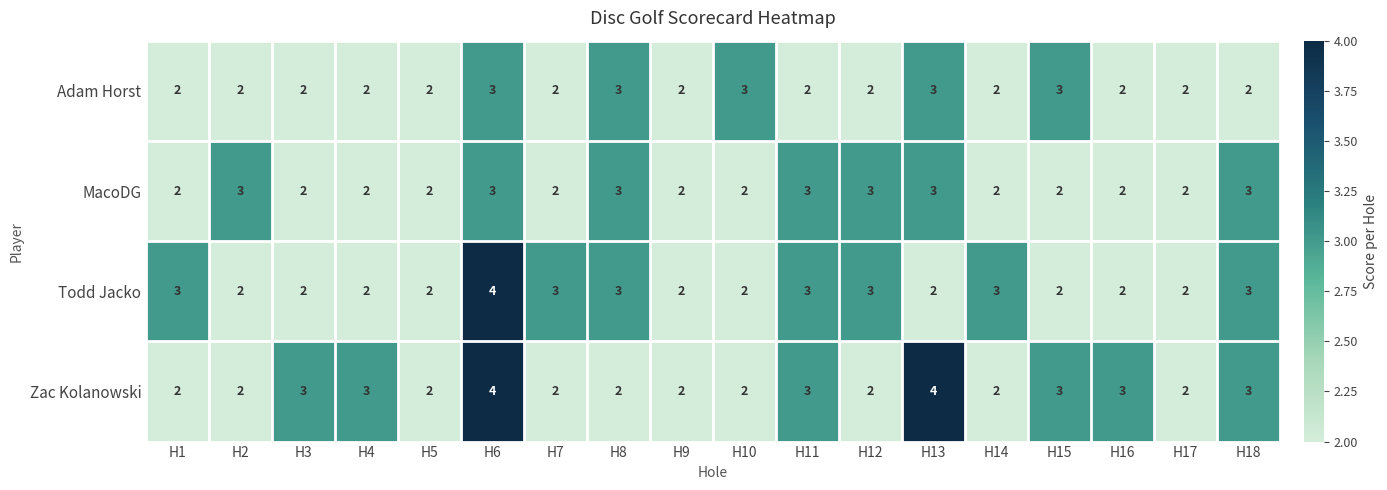

True or false: Adam Horst has a value of 1 at H14.

False